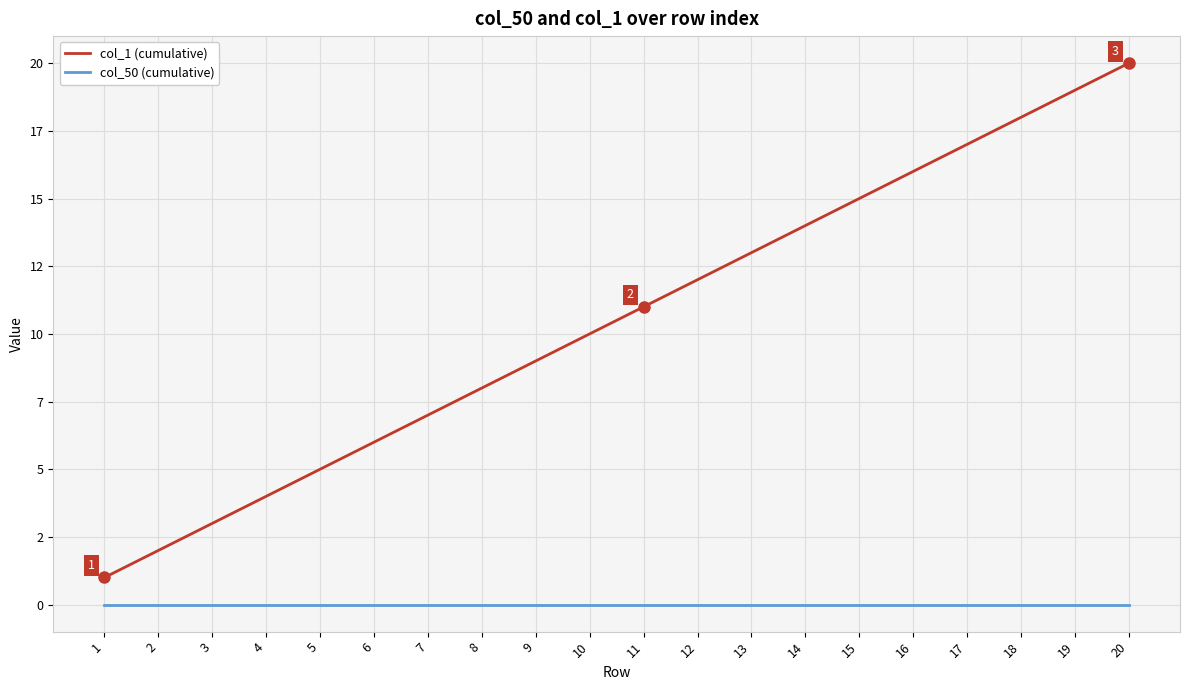

Rank the series at 14 from highest to lowest value.

col_1 (cumulative), col_50 (cumulative)